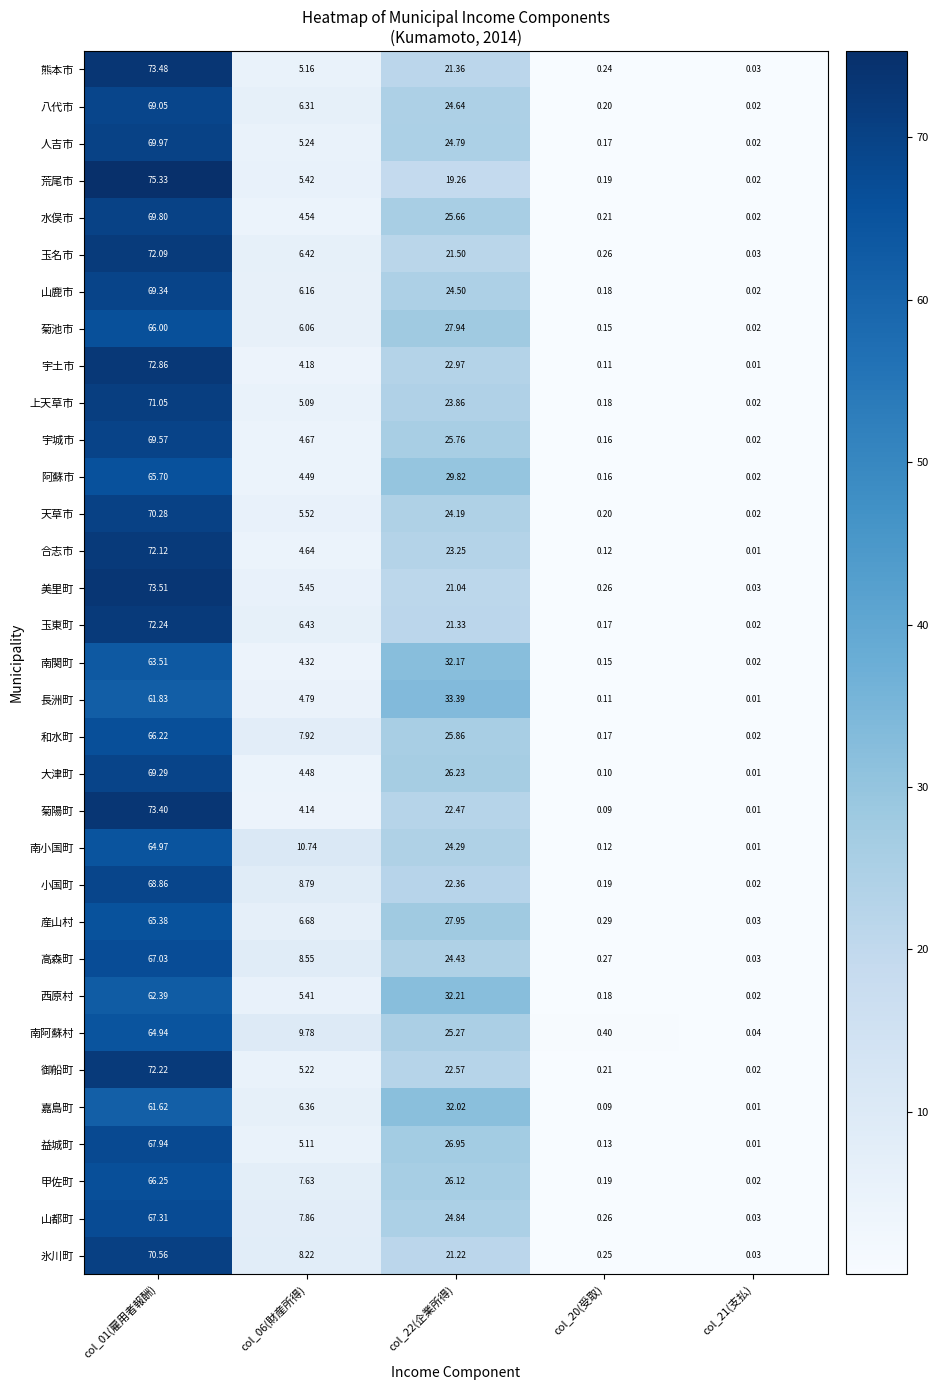

Which series changed the most between col_20(受取) and col_21(支払)?

南阿蘇村